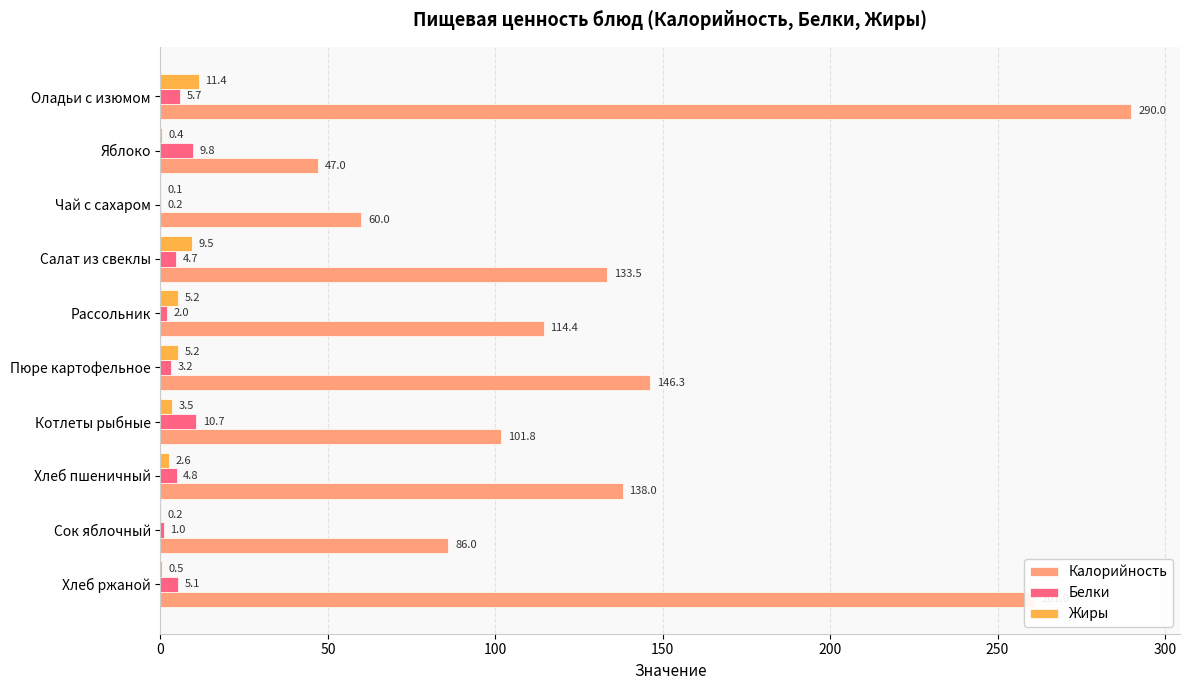

Which series changed the most between Оладьи с изюмом and Салат из свеклы?

Калорийность